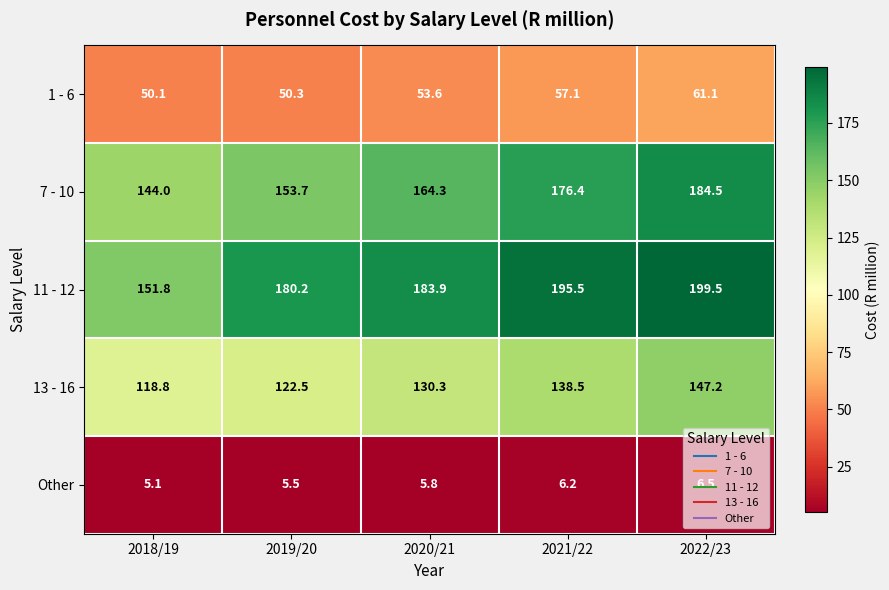

At how many categories does at least one series exceed 9?

5